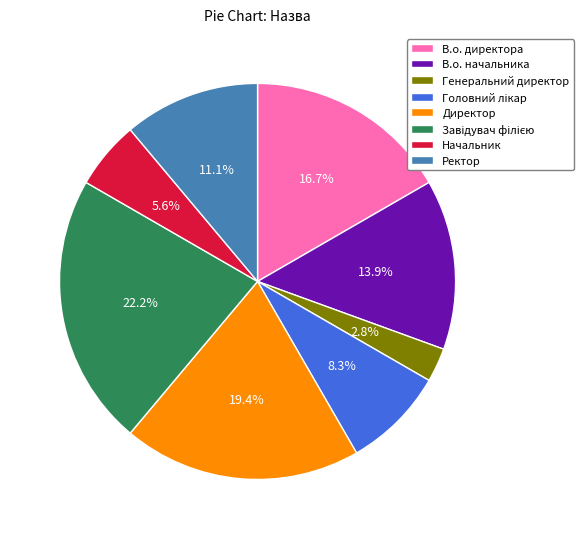

Which category has the smallest portion of the pie?

Генеральний директор